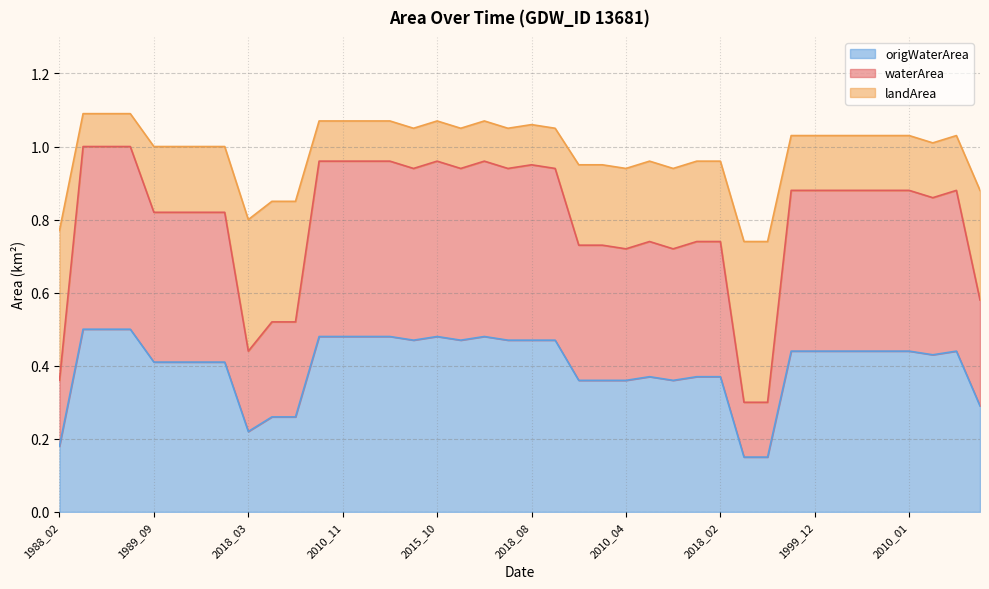

How many categories are shown in the chart?

40